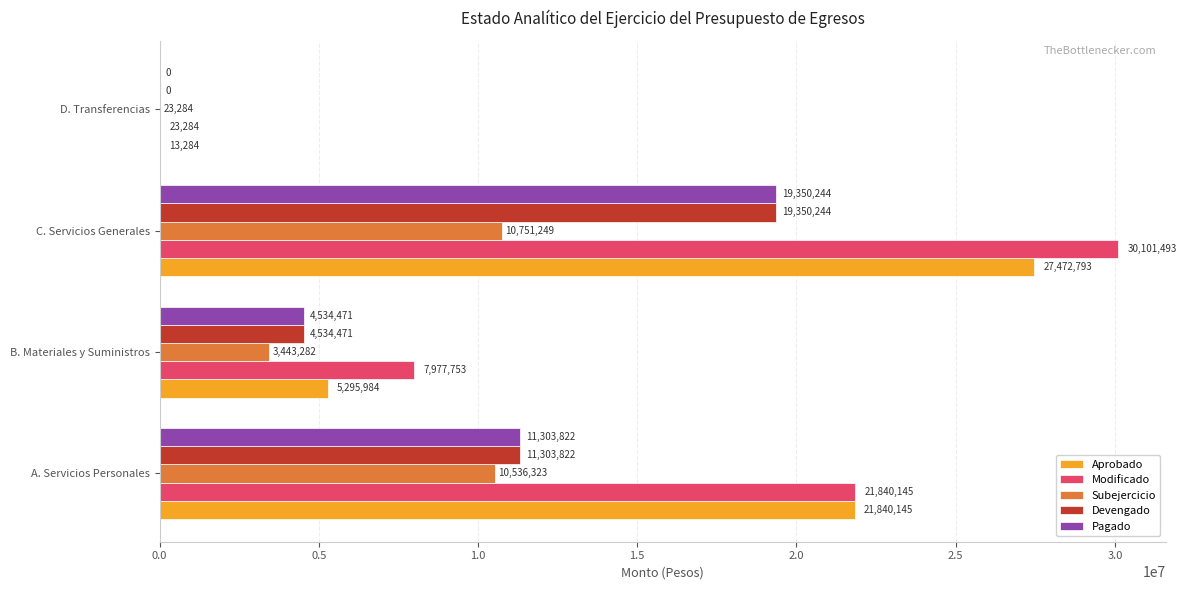

The Pagado series shows 19374569.3 at A. Servicios Personales. True or false?

False